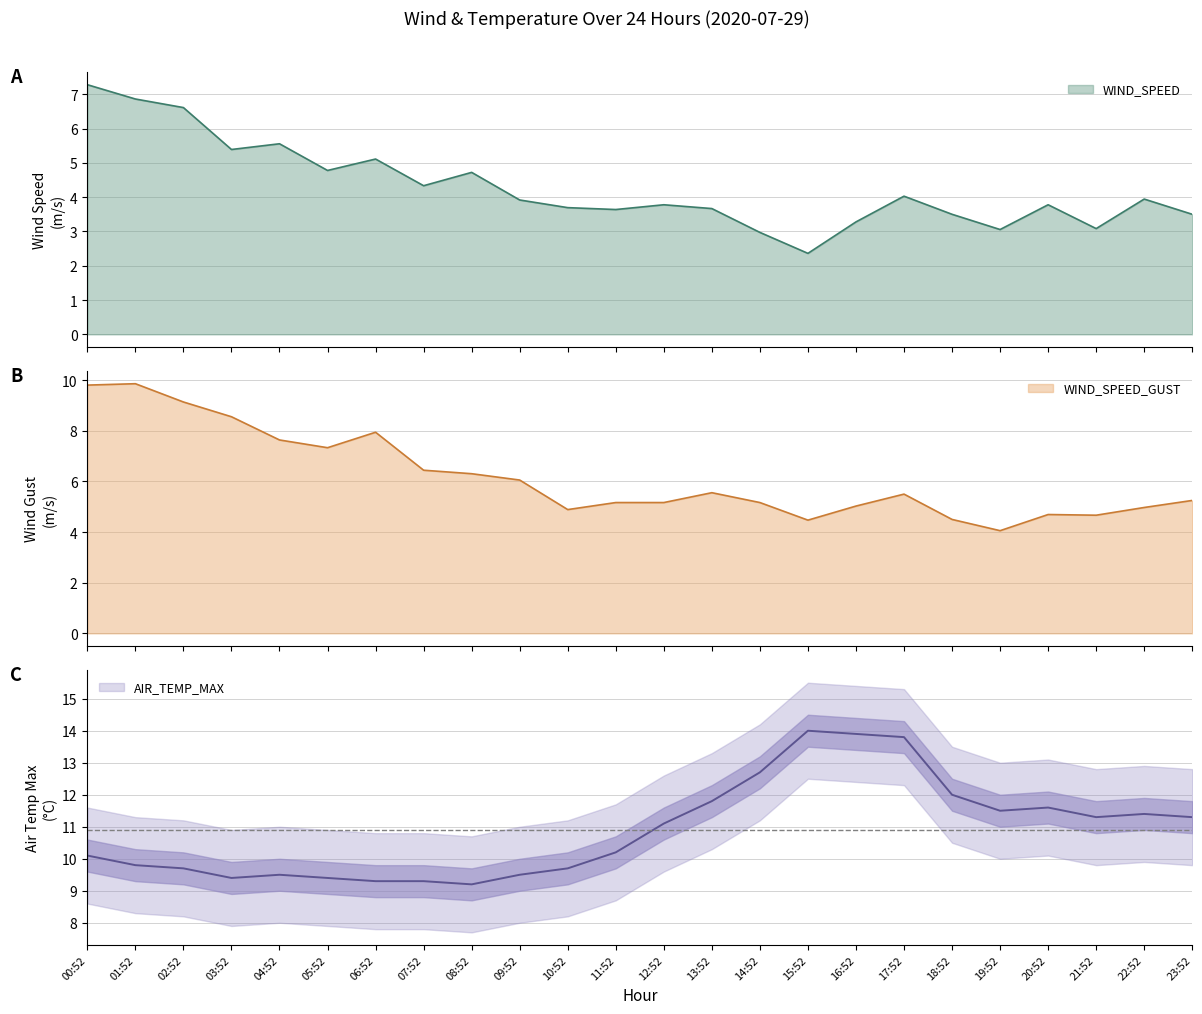

Count the number of data series in this chart.

3